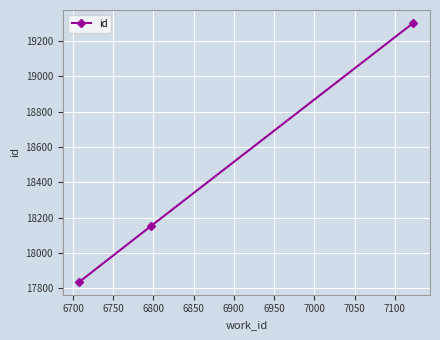

What is the maximum value shown in the chart?

19302